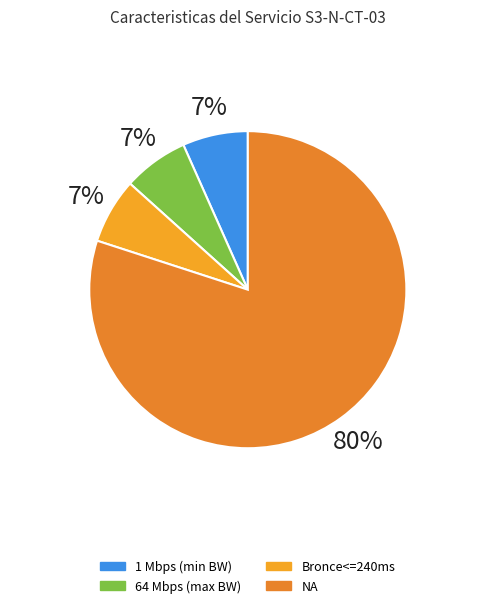

How many segments does this pie chart have?

4